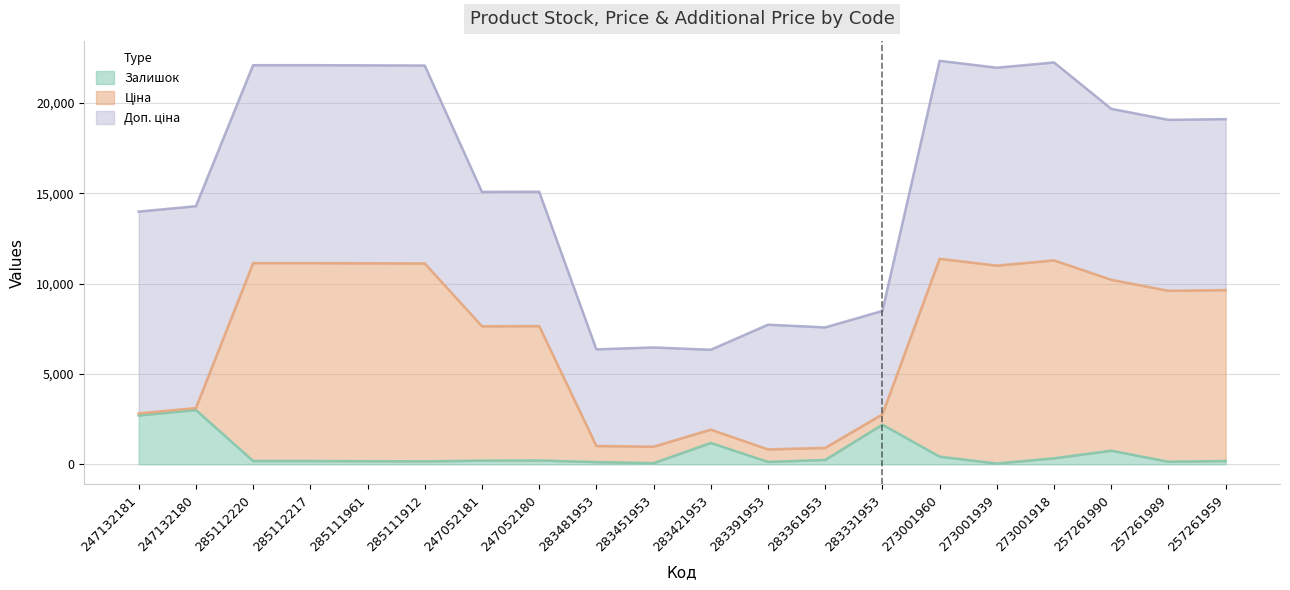

Where is the first local minimum for Залишок?

285111912